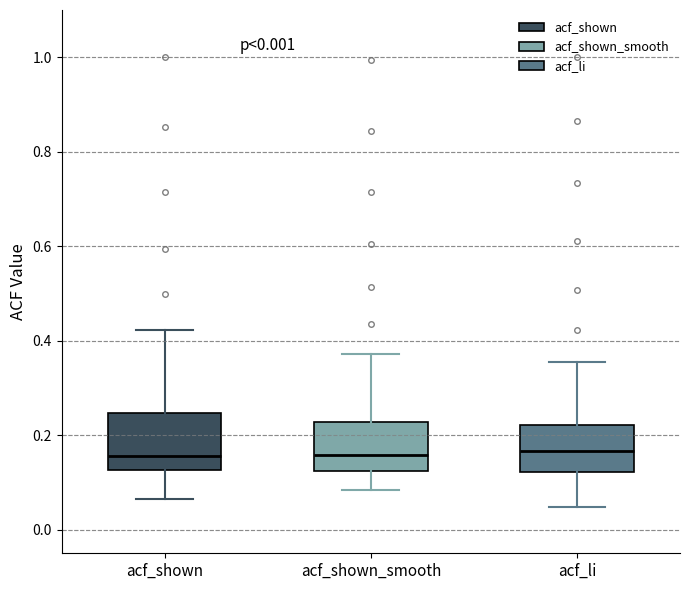

Where does the median line of the box for acf_shown sit on the y-axis? The values are not printed on the chart, so give them approximately, as read against the axis.

0.16